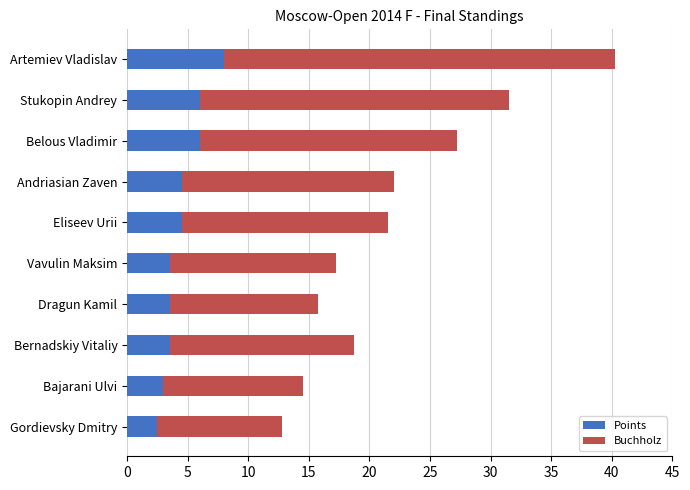

How many values in the Points series are below 4?

5